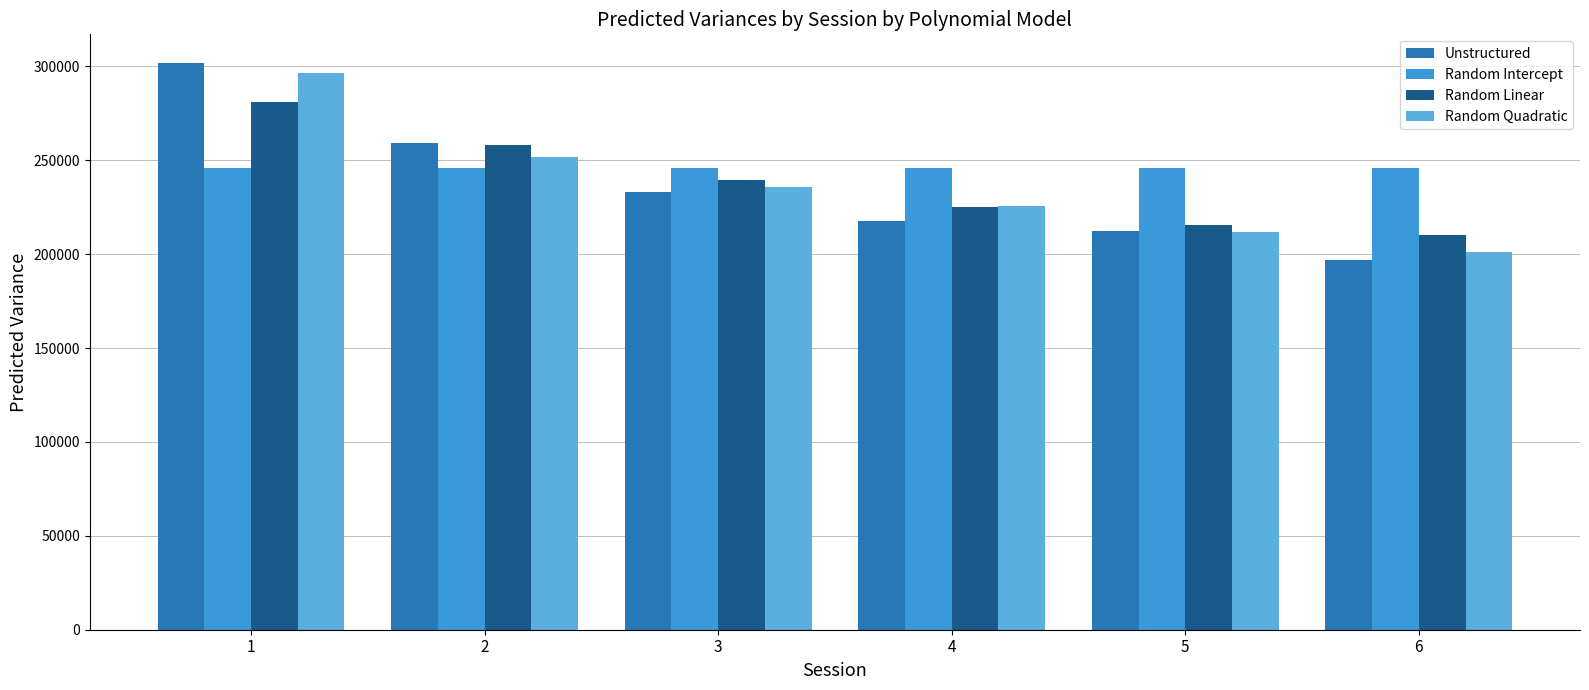

What is the approximate value of Random Linear at 1?

281163